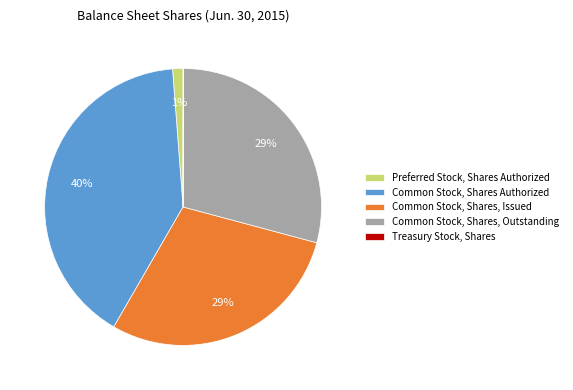

To the nearest percent, what is the difference between the largest and smallest slice percentages?

40%